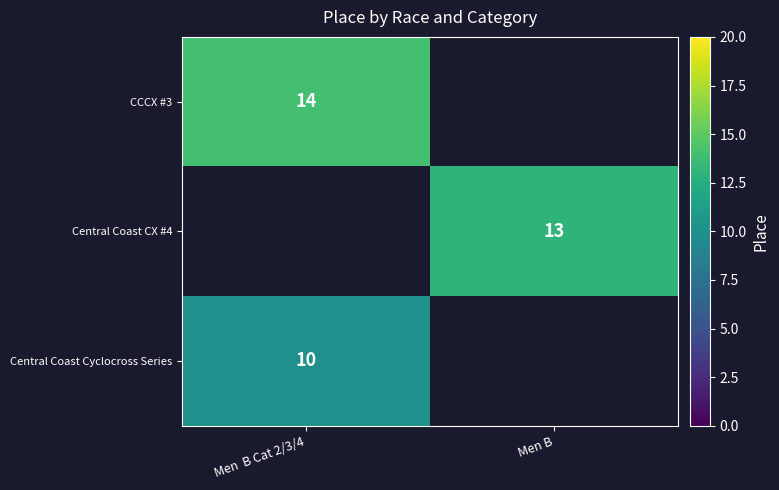

At how many categories does at least one series exceed 13?

1